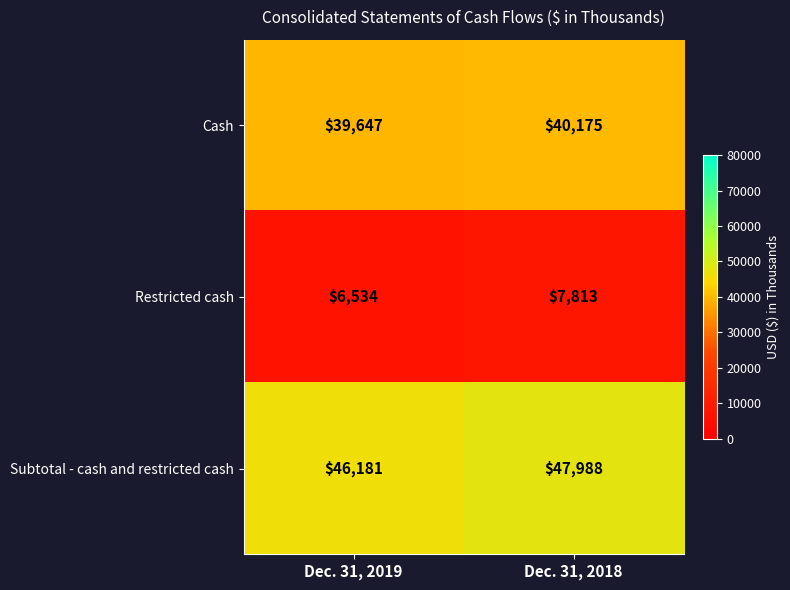

What is the approximate value of Restricted cash at Dec. 31, 2019, to the nearest 50?

6550